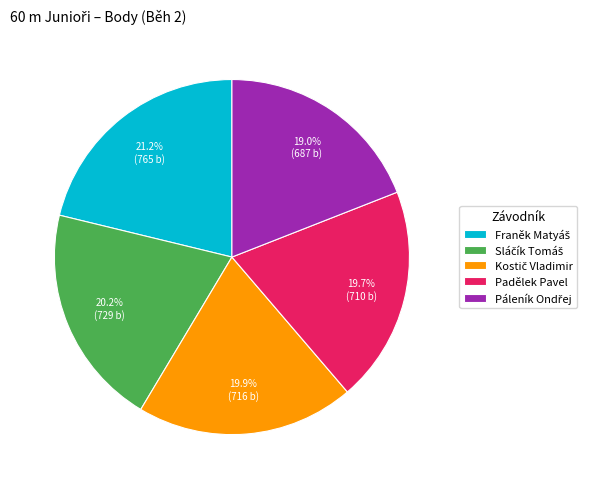

Is there any slice that represents more than half of the pie?

No